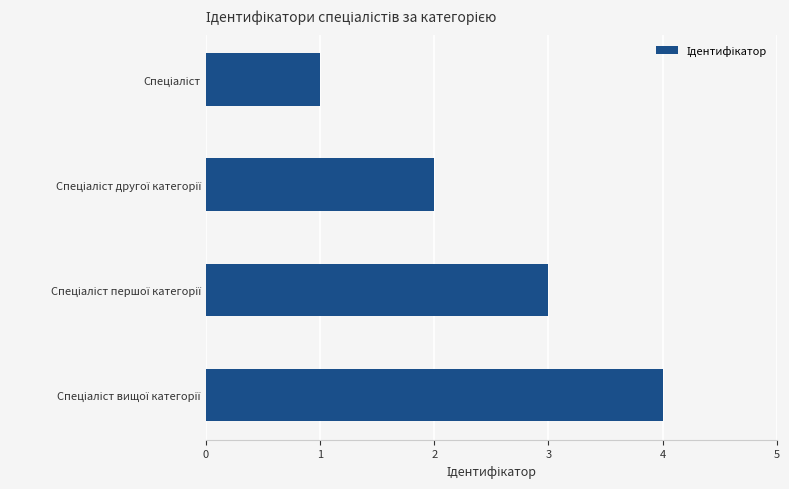

What is the difference between the maximum and minimum values?

3